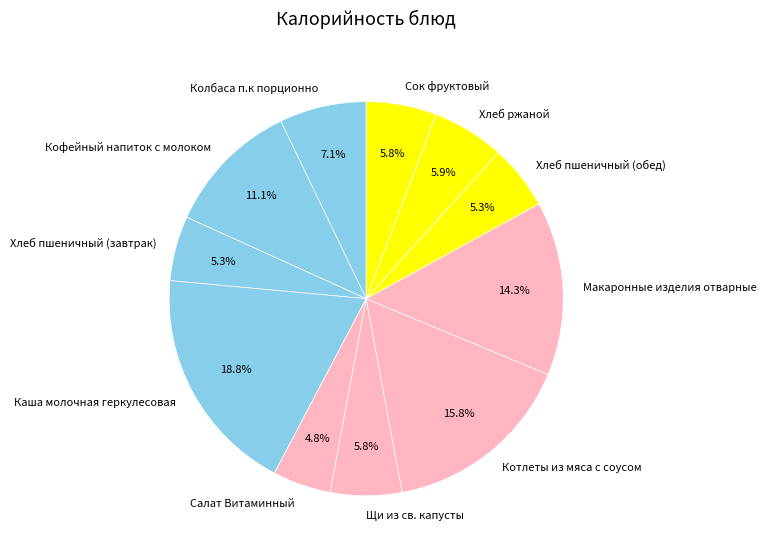

Count the number of slices in the pie.

11